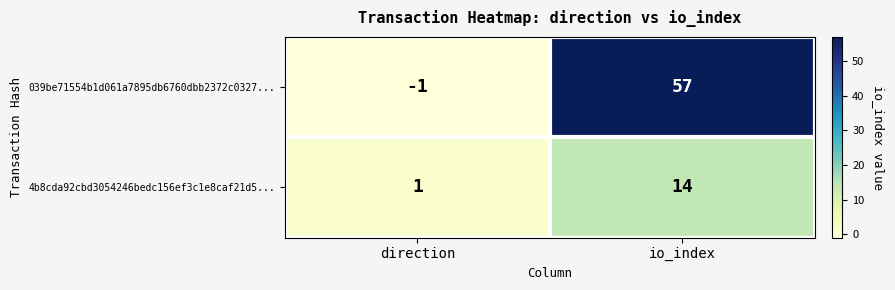

Which label corresponds to the smallest value in the chart?

direction